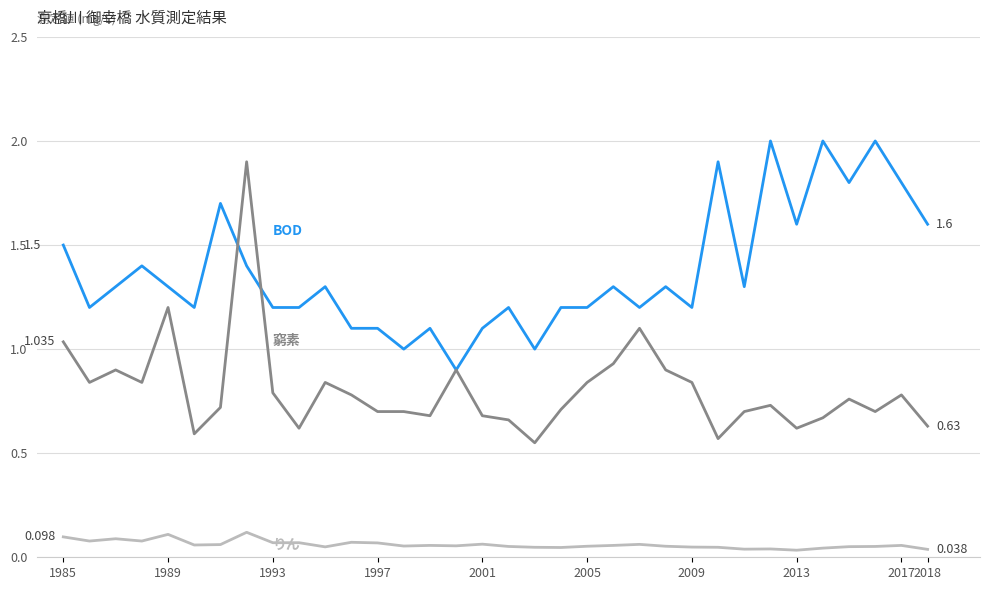

Is this an area chart (filled region under the line)?

No